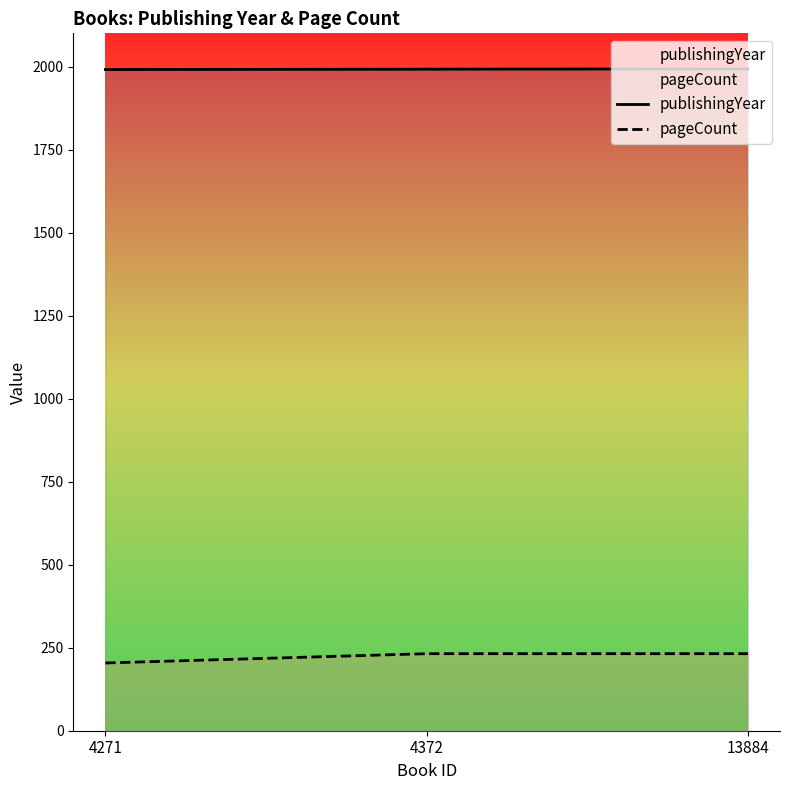

How many lines are shown in the chart?

2